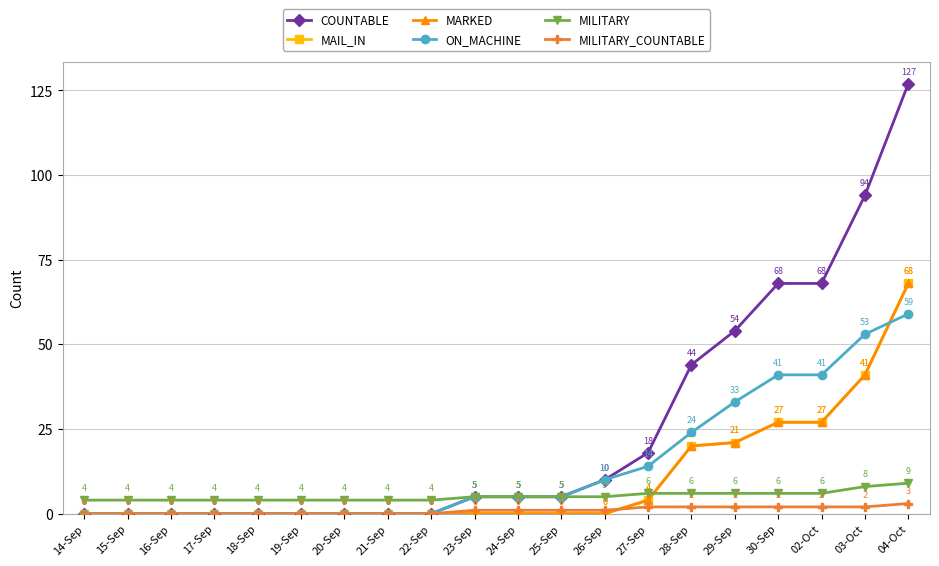

What is the maximum value for MILITARY?

9